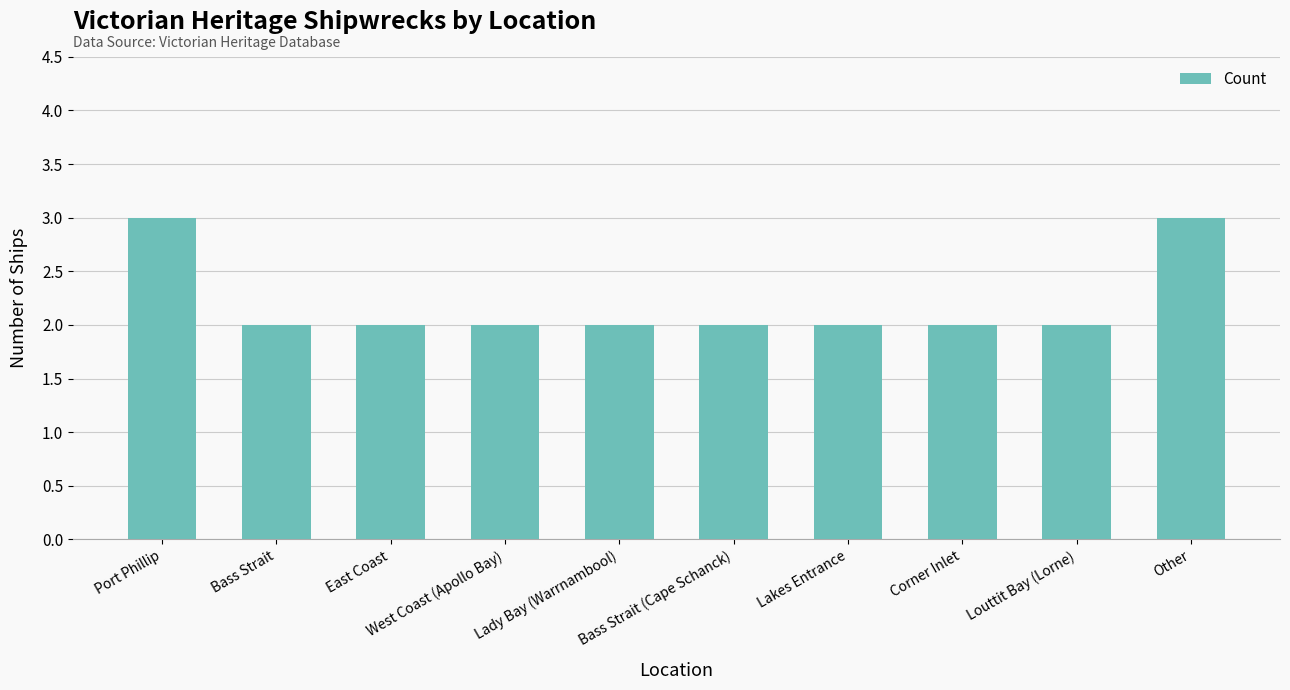

Approximately how many times larger is the value at Louttit Bay (Lorne) compared to West Coast (Apollo Bay)?

1.0